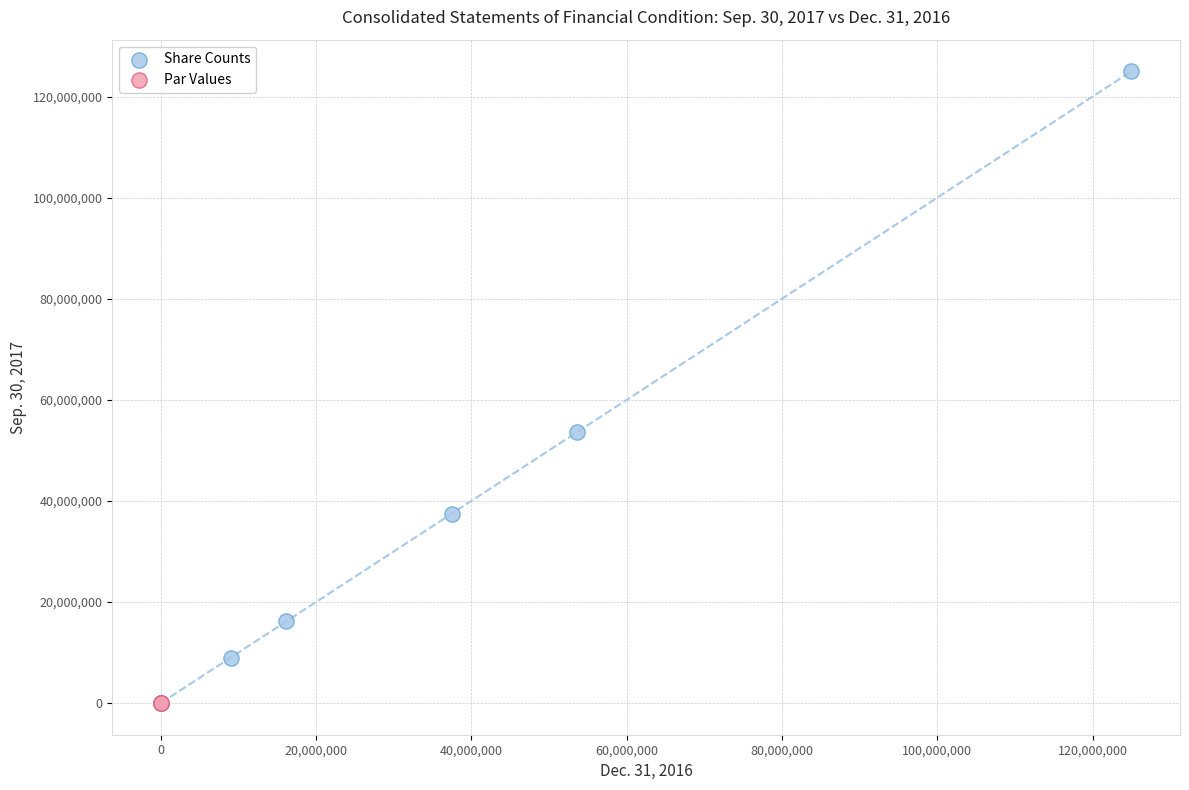

What are all the series names shown in the legend?

Share Counts, Par Values